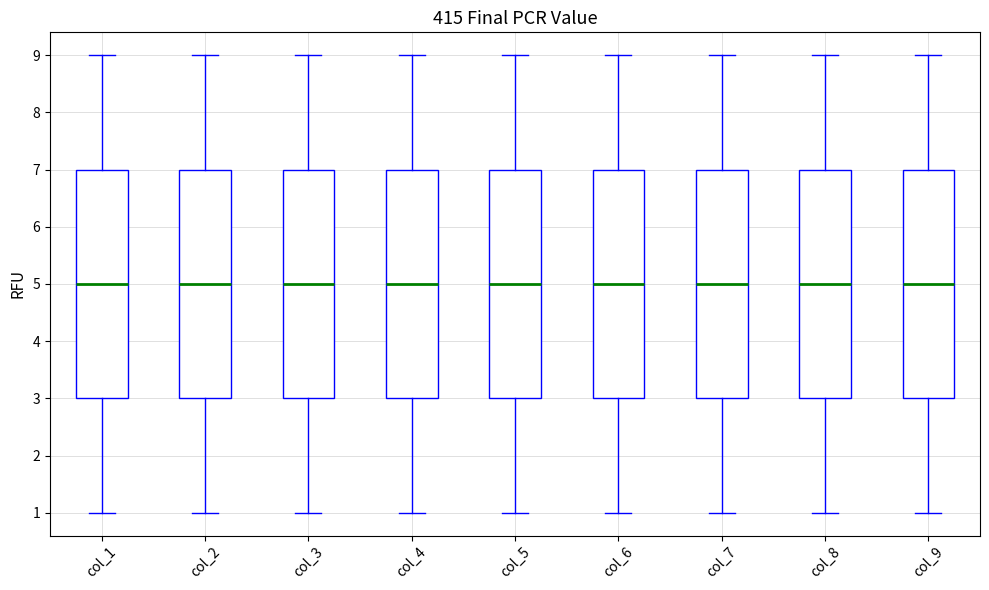

Reading left to right, transcribe this box plot: for each box, give where its median line is, the range the box spans, and where its two whiskers end, as read against the y-axis. The values are not printed on the chart, so give them approximately, as read against the axis.

col_1: median 5, box 3 to 7, whiskers 1 to 9
col_2: median 5, box 3 to 7, whiskers 1 to 9
col_3: median 5, box 3 to 7, whiskers 1 to 9
col_4: median 5, box 3 to 7, whiskers 1 to 9
col_5: median 5, box 3 to 7, whiskers 1 to 9
col_6: median 5, box 3 to 7, whiskers 1 to 9
col_7: median 5, box 3 to 7, whiskers 1 to 9
col_8: median 5, box 3 to 7, whiskers 1 to 9
col_9: median 5, box 3 to 7, whiskers 1 to 9